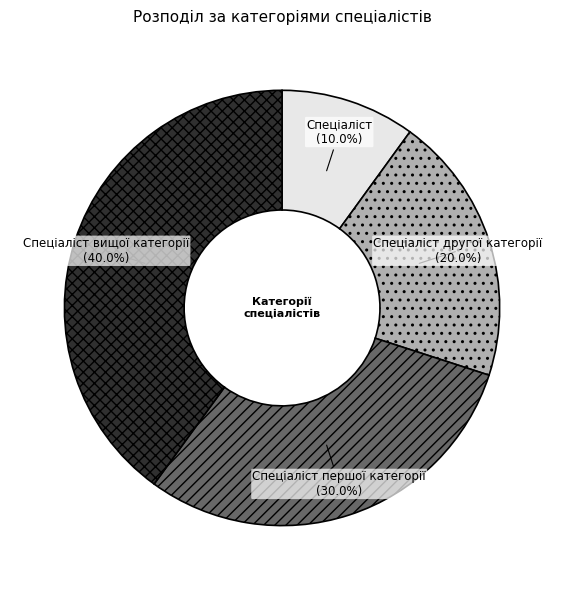

What is the ratio of the value at Спеціаліст вищої категорії to the value at Спеціаліст першої категорії?

1.3